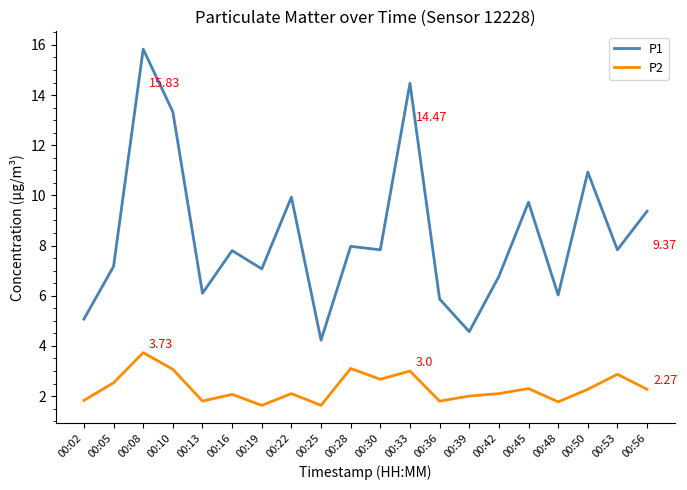

What is the total value across all series at 00:33?

17.5